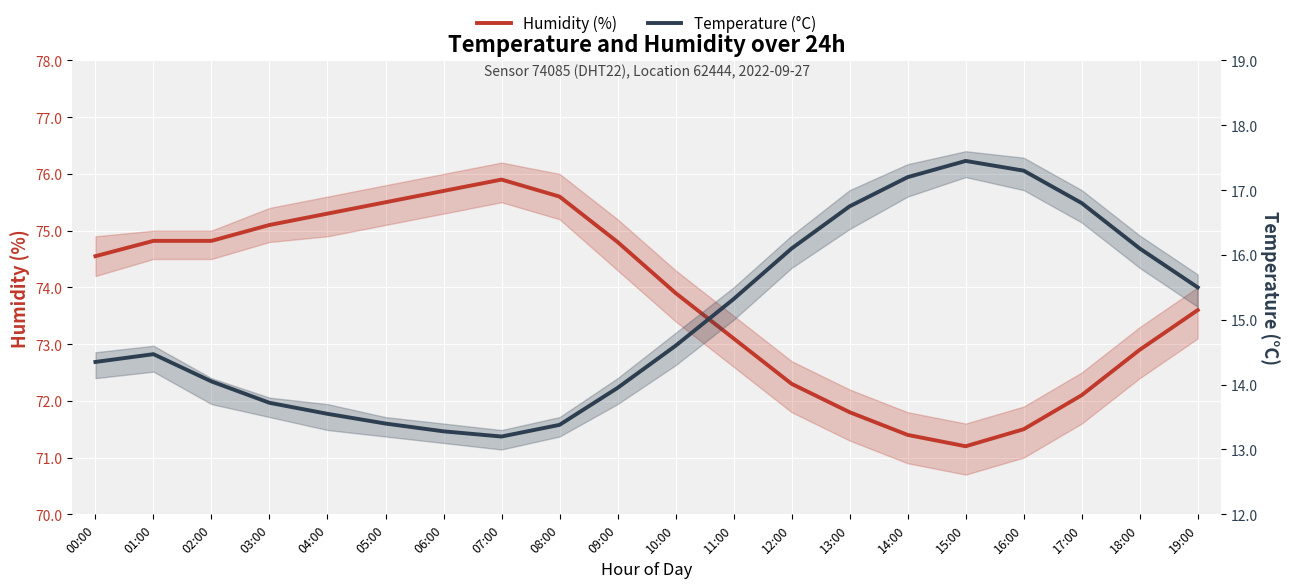

What is the label of the 20th point from the right?

00:00